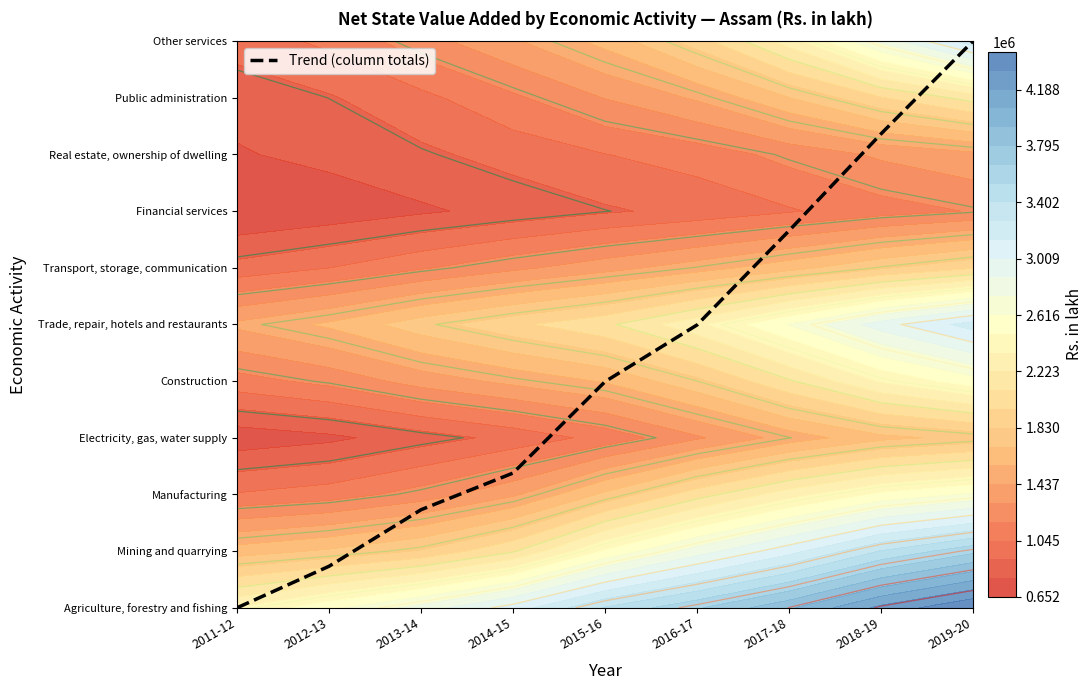

Approximately how many times larger is the value at 2018-19 compared to 2013-14?

4.8